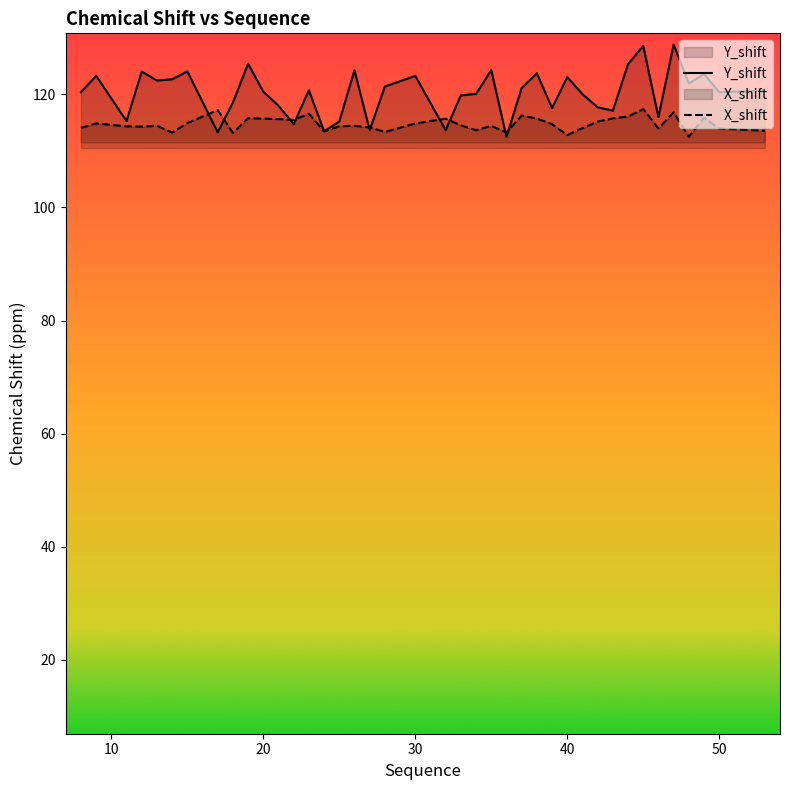

True or false: Y_shift has more than 2 interior local peaks.

True